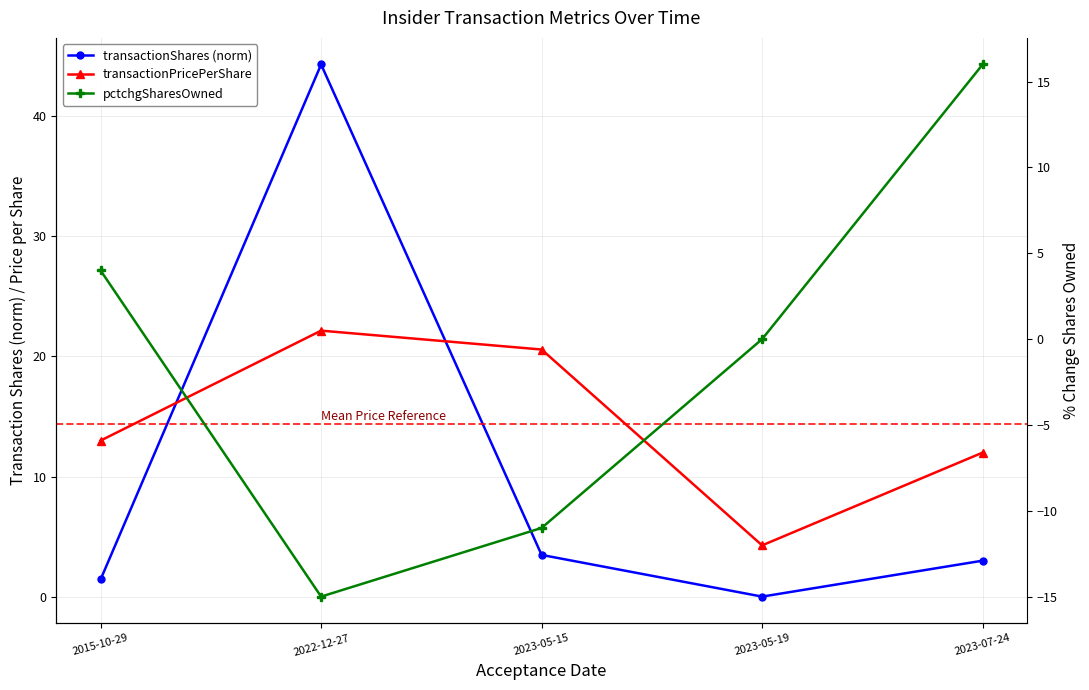

At which category does transactionShares (norm) reach its first local peak?

2022-12-27